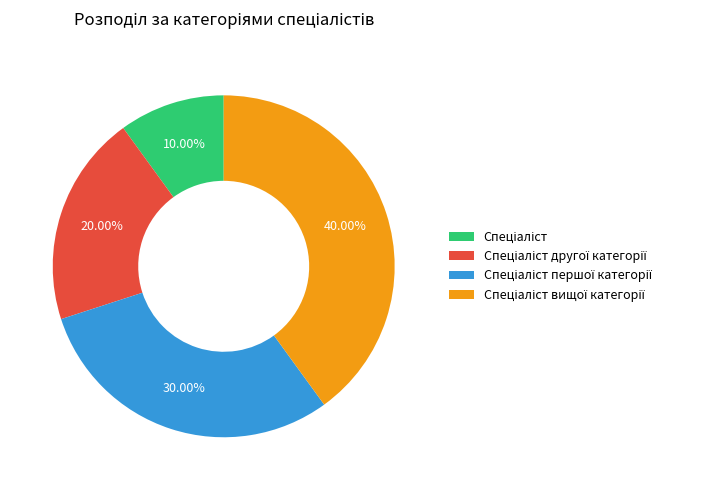

Does any single category account for the majority?

No